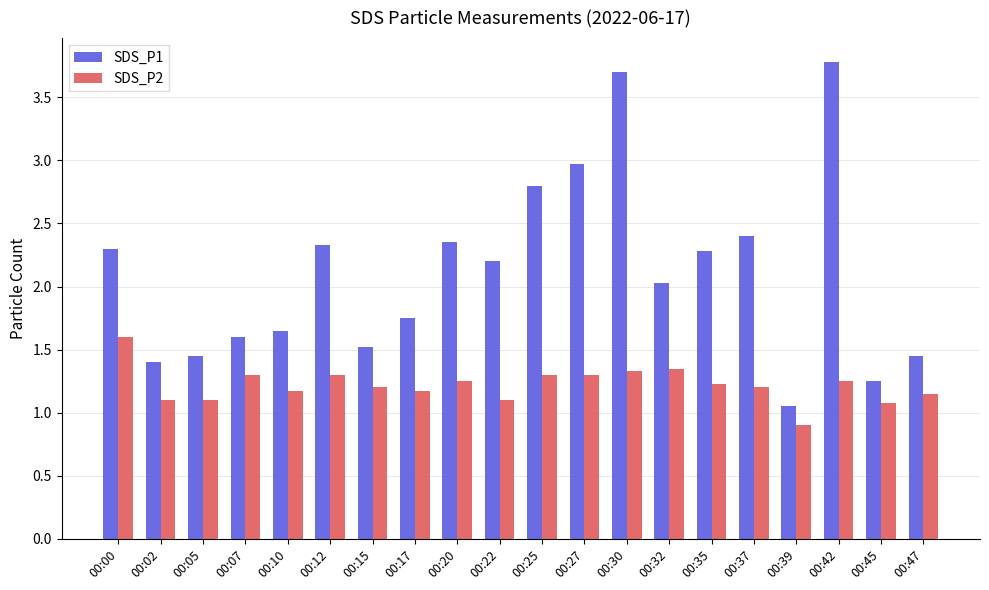

Which series has the widest spread of values?

SDS_P1